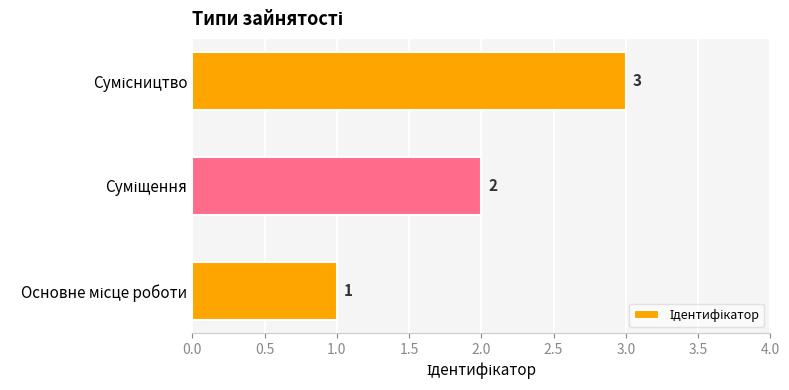

Count the values in the range 1 to 3.

3